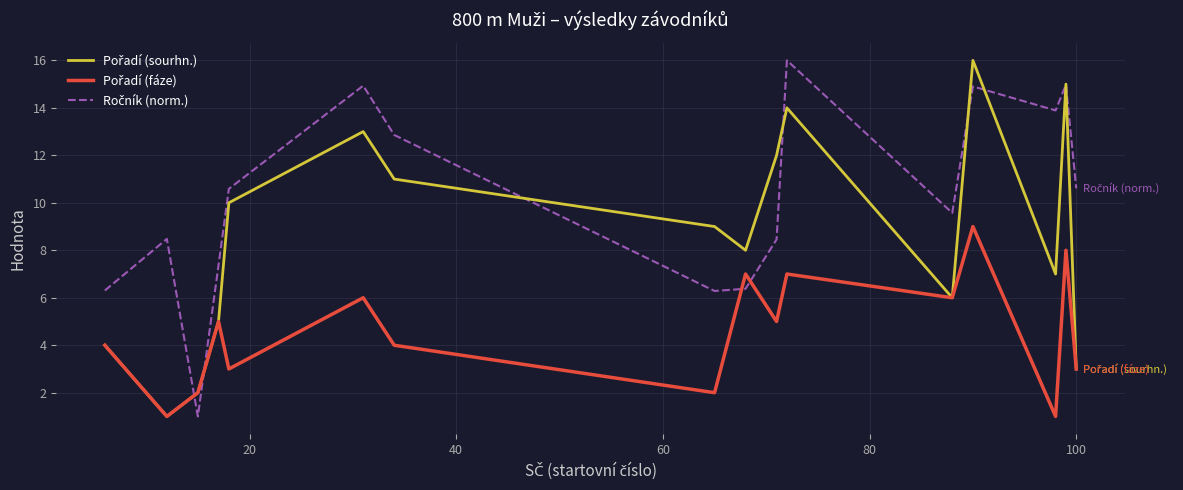

What is the greatest value displayed?

16.0